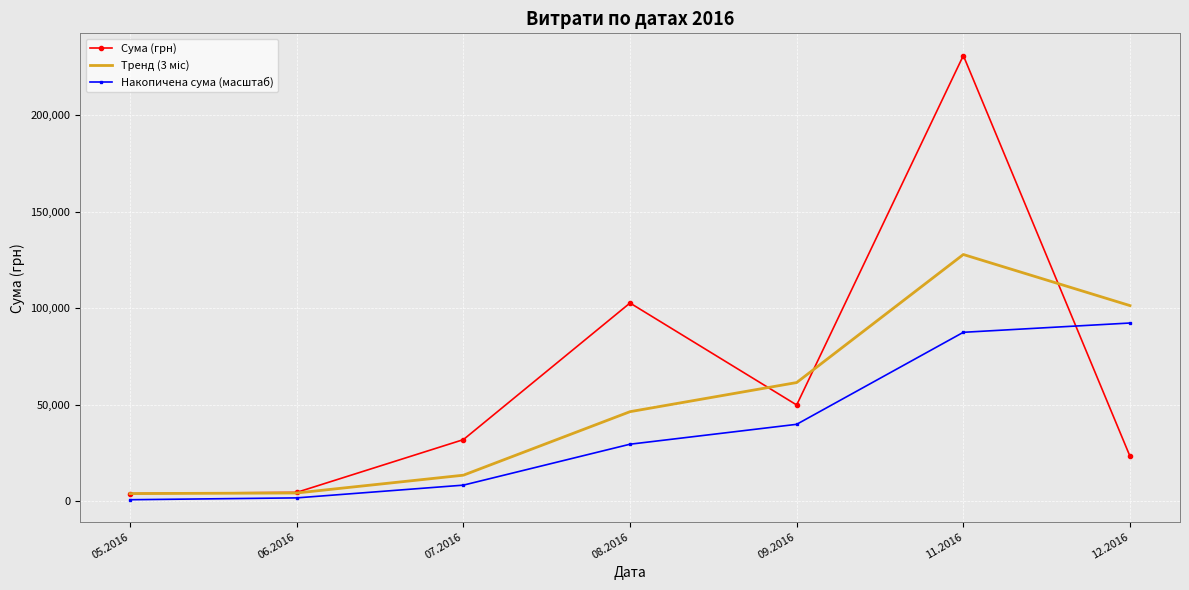

How many values in the Накопичена сума (масштаб) series are below 29575?

3